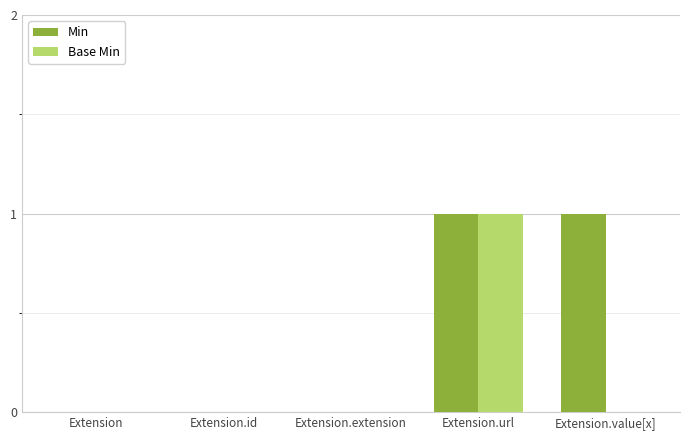

Reading left to right, transcribe all the data shown in this chart.

Min: Extension=0	Extension.id=0	Extension.extension=0	Extension.url=1	Extension.value[x]=1
Base Min: Extension=0	Extension.id=0	Extension.extension=0	Extension.url=1	Extension.value[x]=0